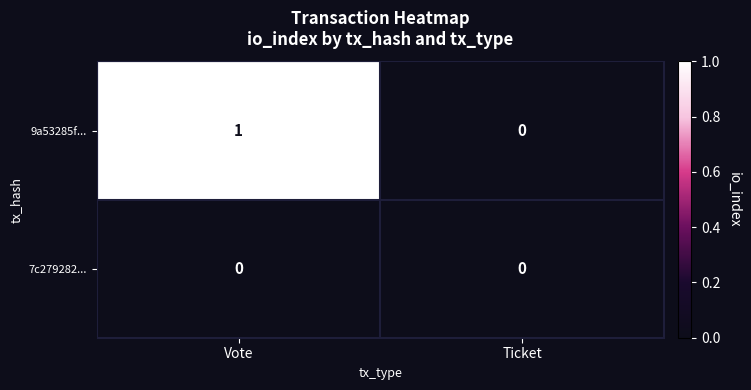

Rank the series by their maximum value, from lowest to highest.

7c279282..., 9a53285f...